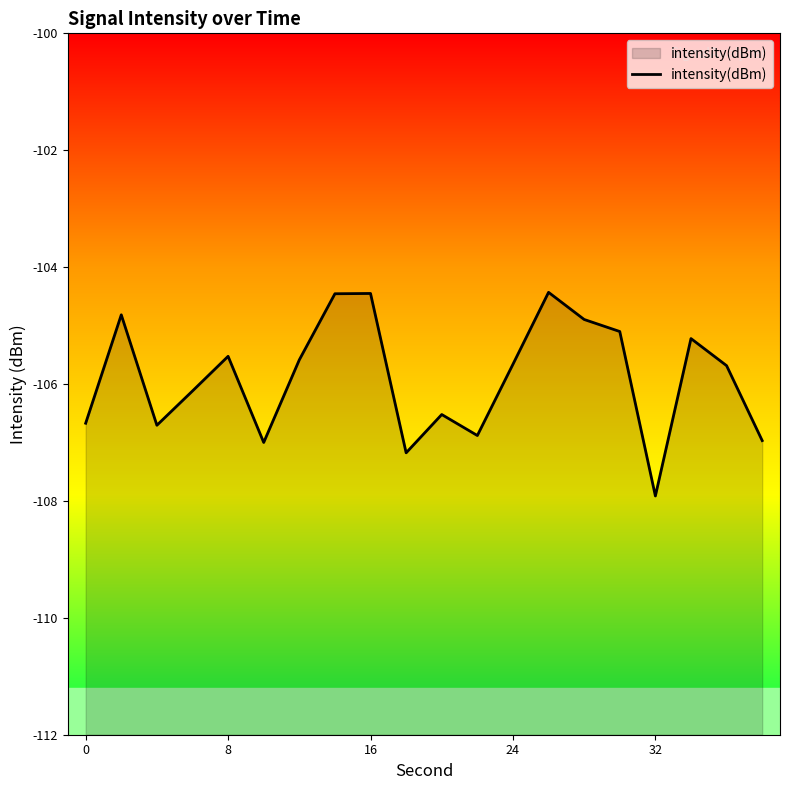

How many data points are above -105?

5